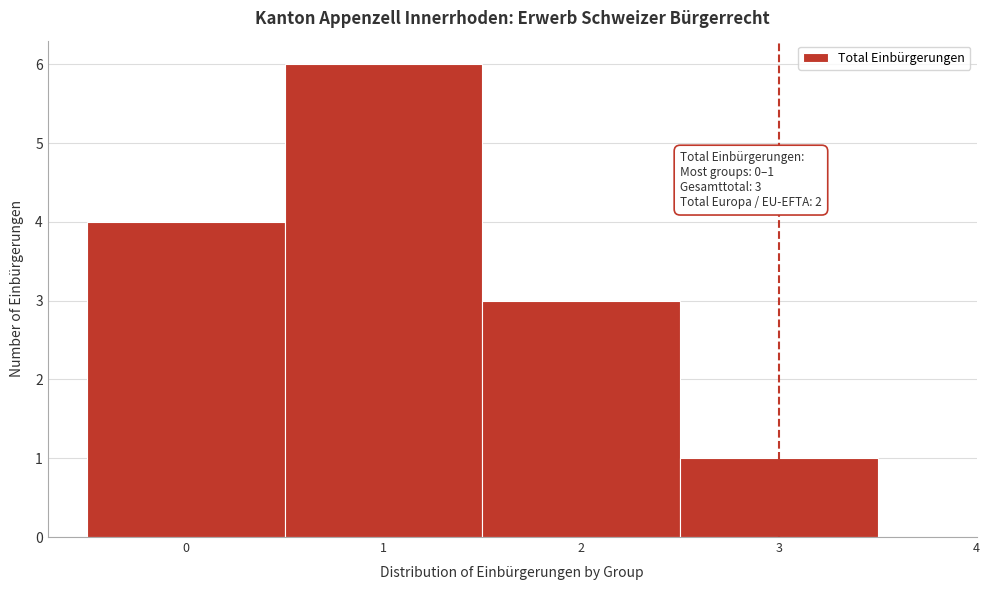

Over which range of the x-axis is the bar tallest?

0.5 to 1.5